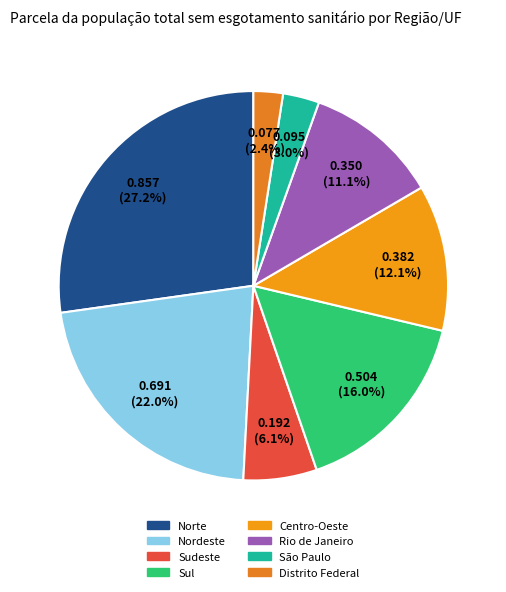

How many segments does this pie chart have?

8